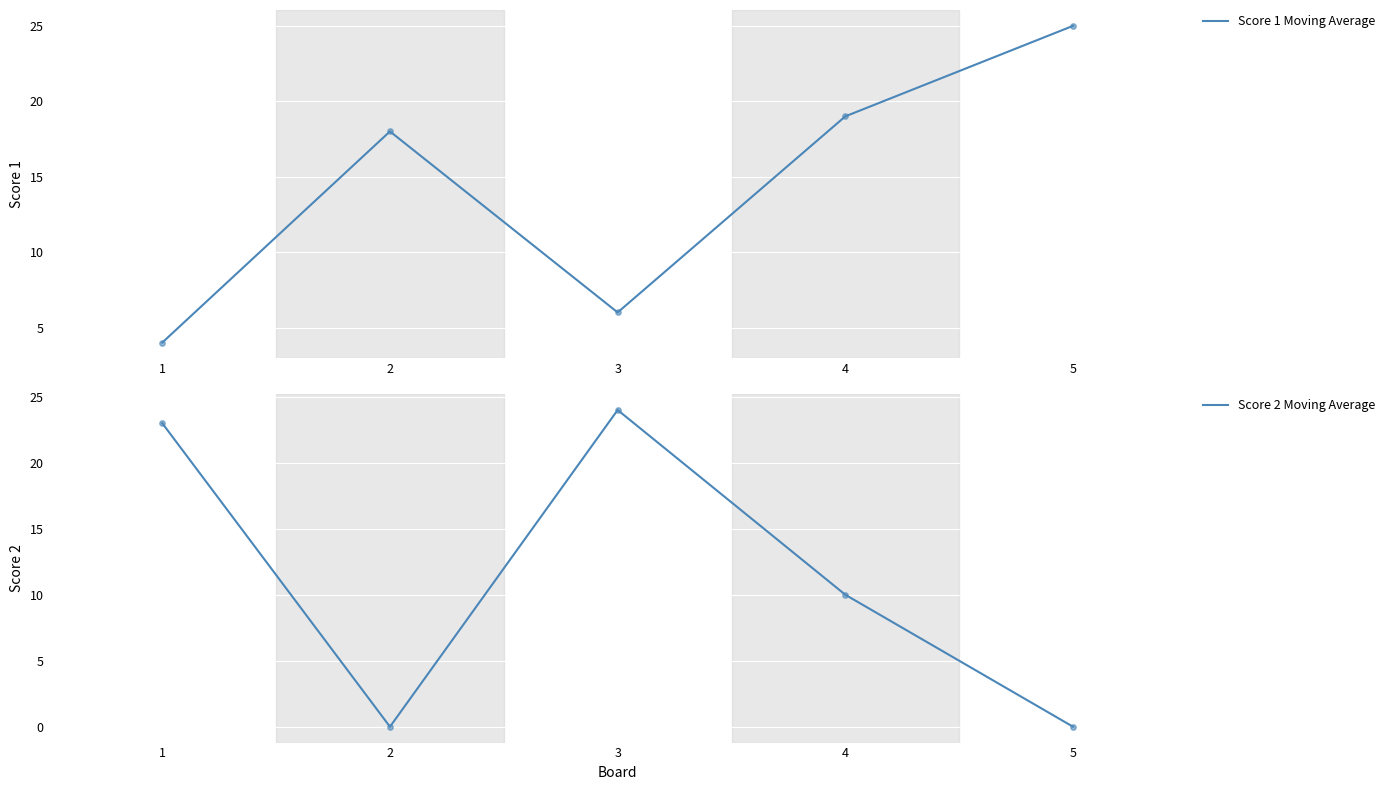

Which series contains the lowest Y value?

Score 2 Moving Average